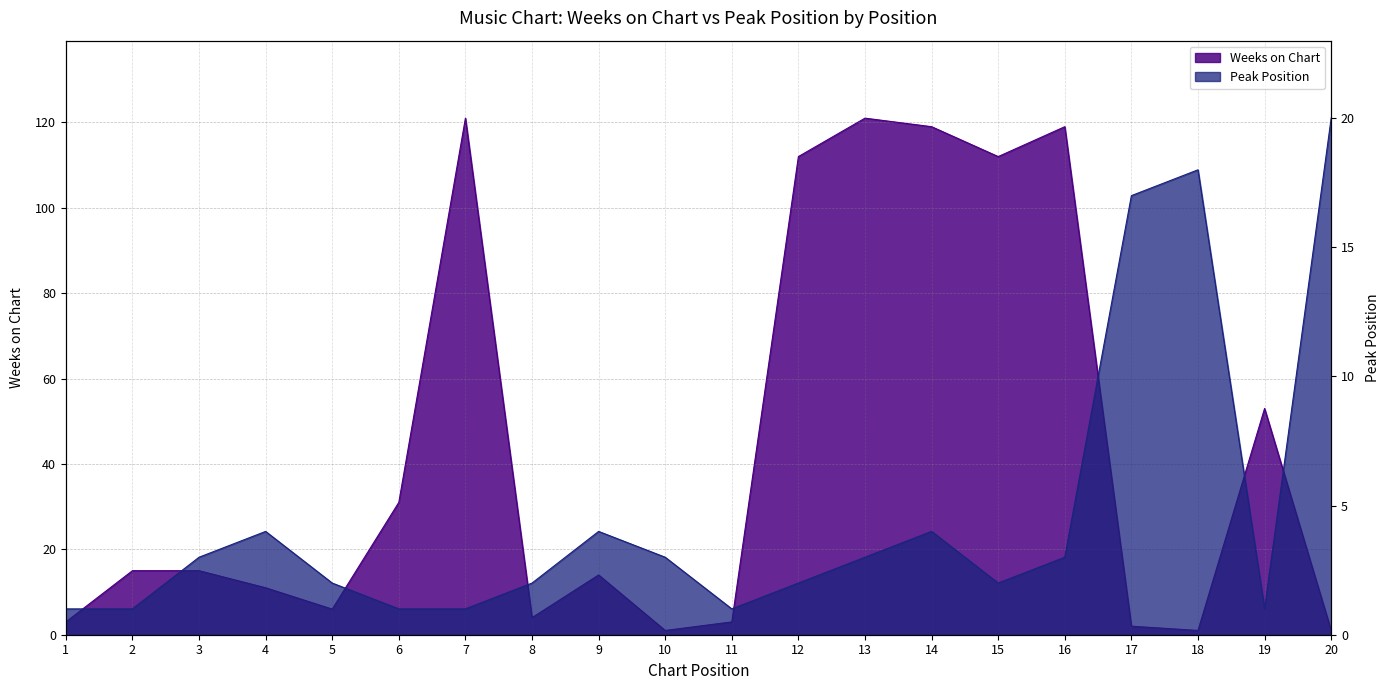

Which has a higher value, 12 or 15?

12